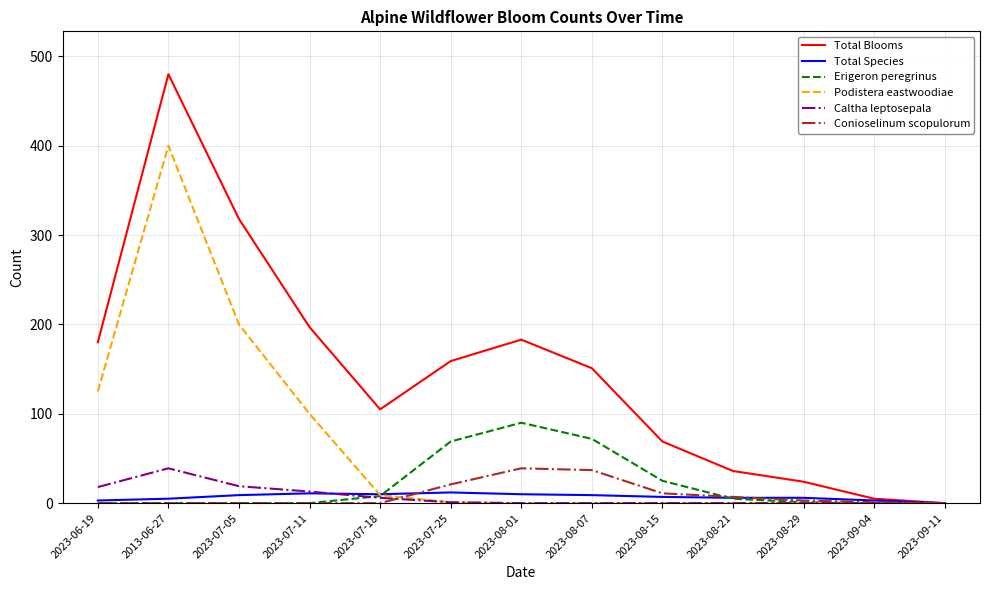

How many lines are shown in the chart?

6